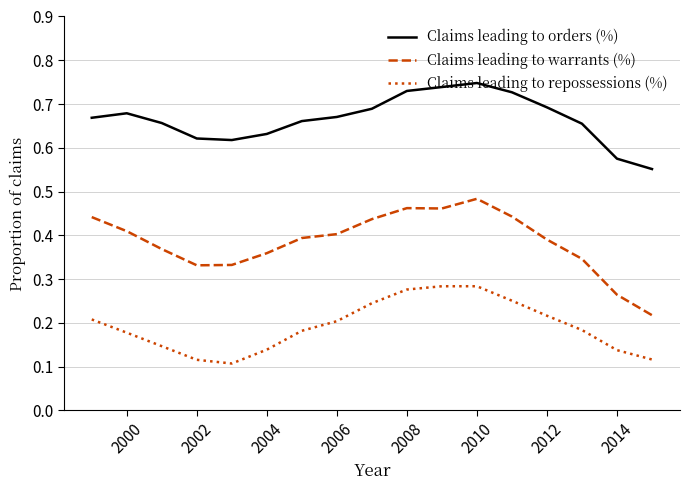

Which series has the largest range (max minus min)?

Claims leading to warrants (%)